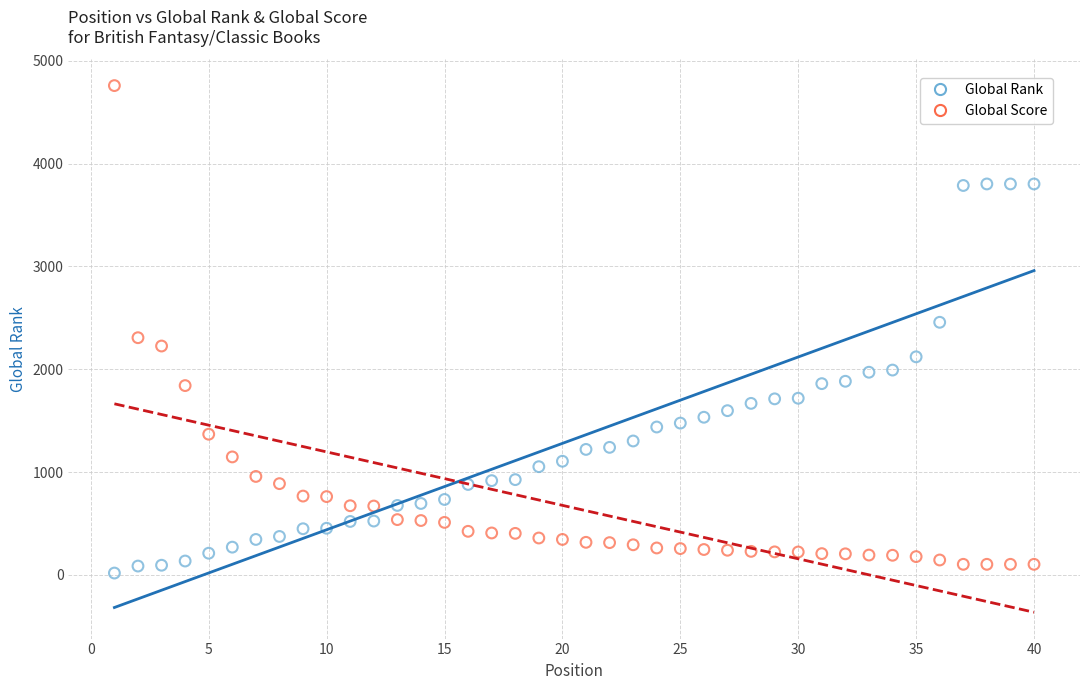

What are all the series names shown in the legend?

Global Rank, Global Score